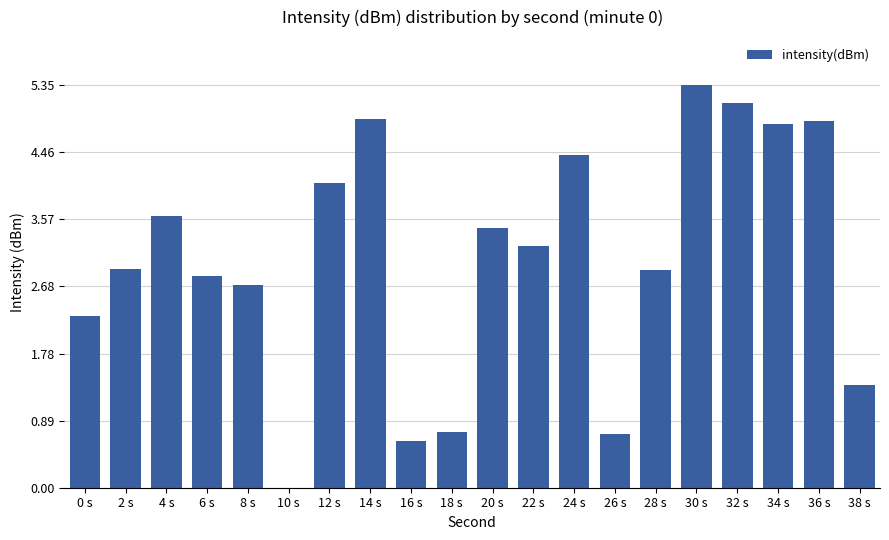

Are the bars grouped side by side (vs. stacked)?

No